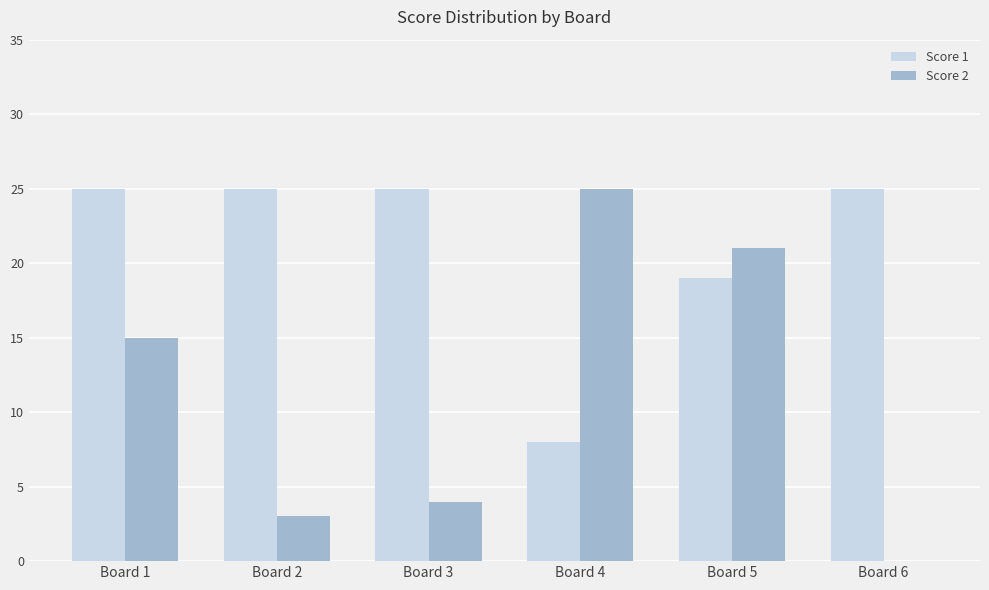

Which category has the highest value in the Score 2 series?

Board 4